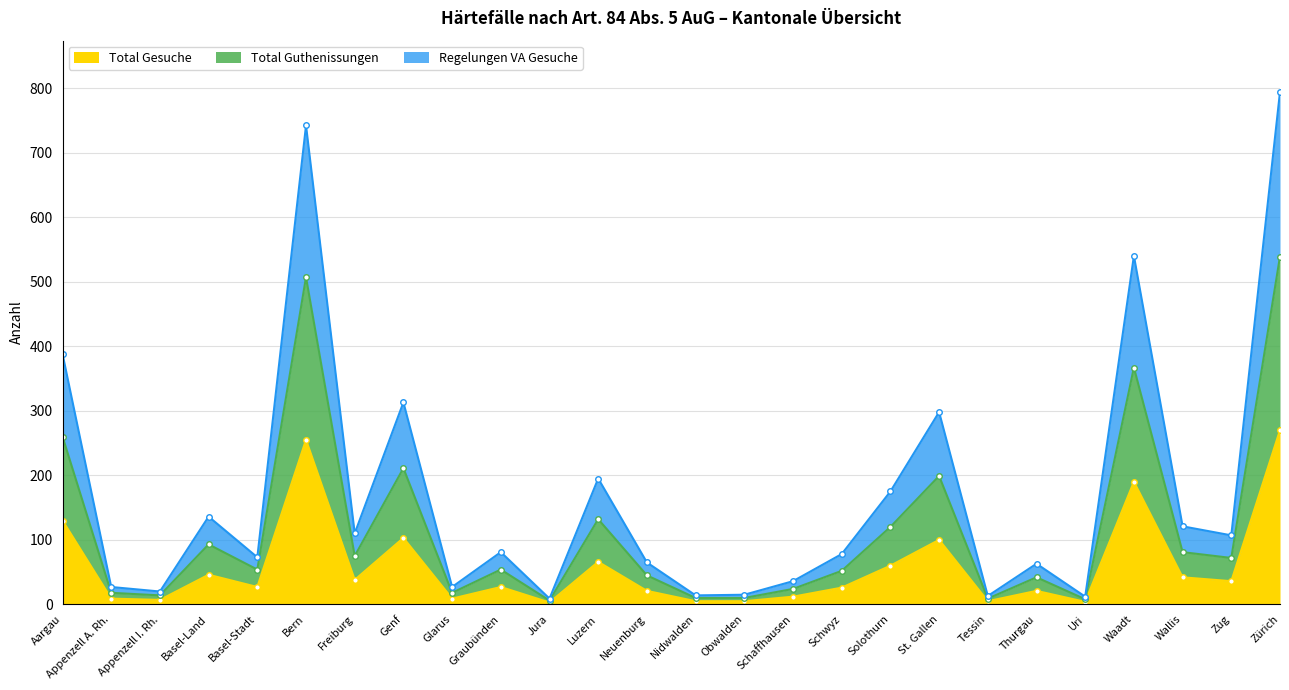

In Total Gesuche, how many points are lower than both neighbors (excluding endpoints)?

8